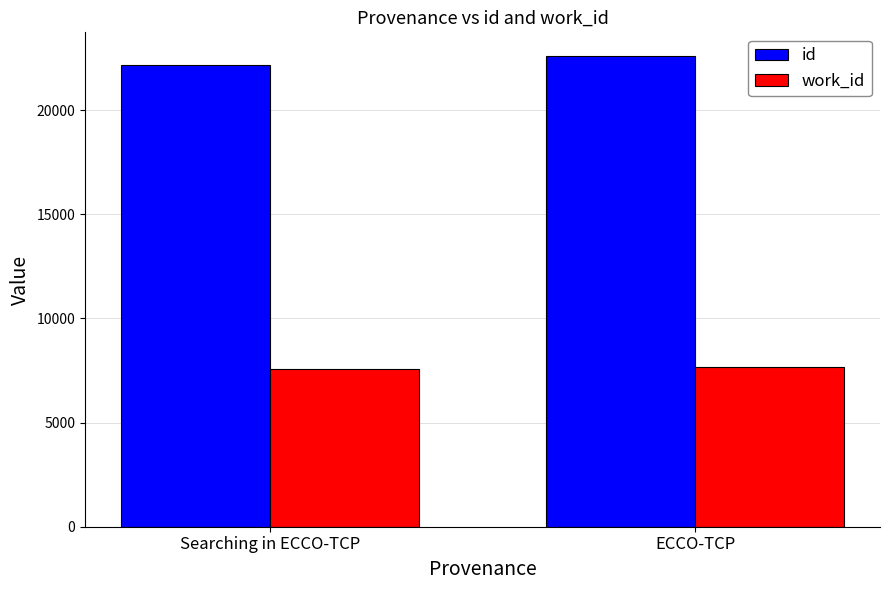

What is the label of the 1st bar from the left?

Searching in ECCO-TCP